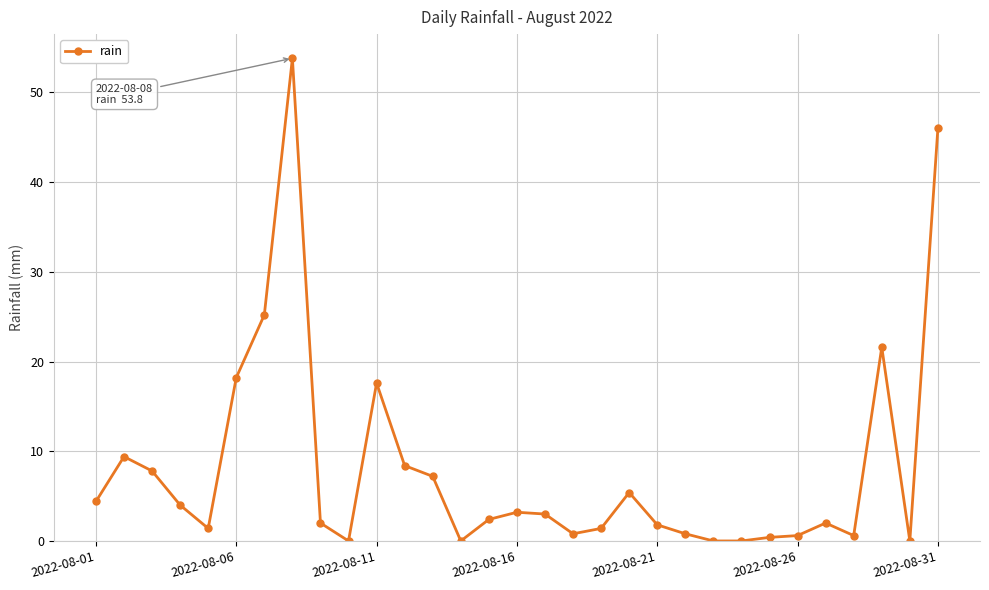

What is the average value?

8.0